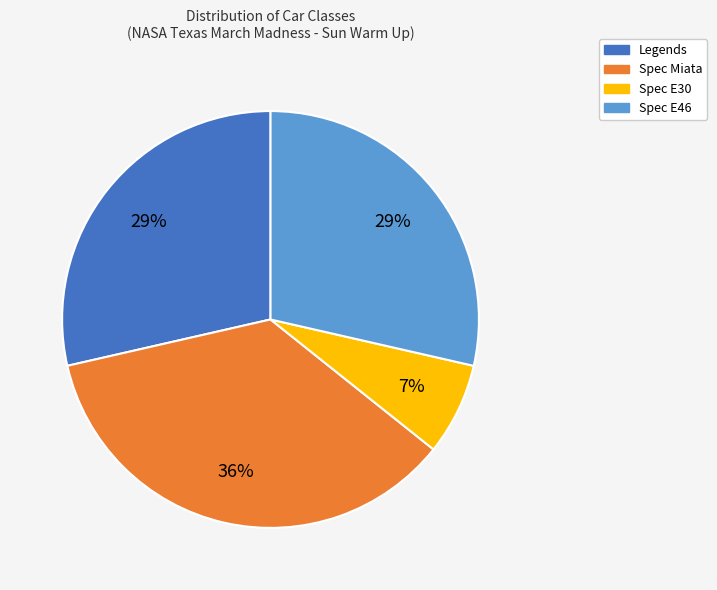

Between Spec E30 and Spec Miata, which is larger?

Spec Miata